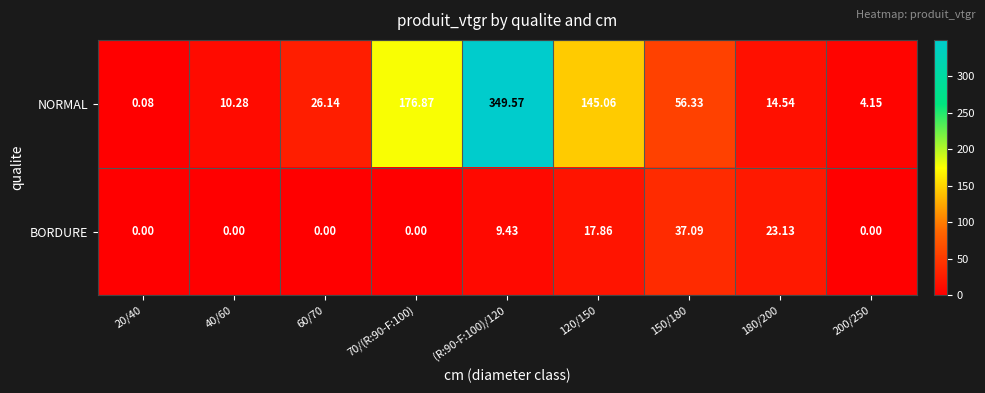

Which series changed the most between 150/180 and 200/250?

NORMAL